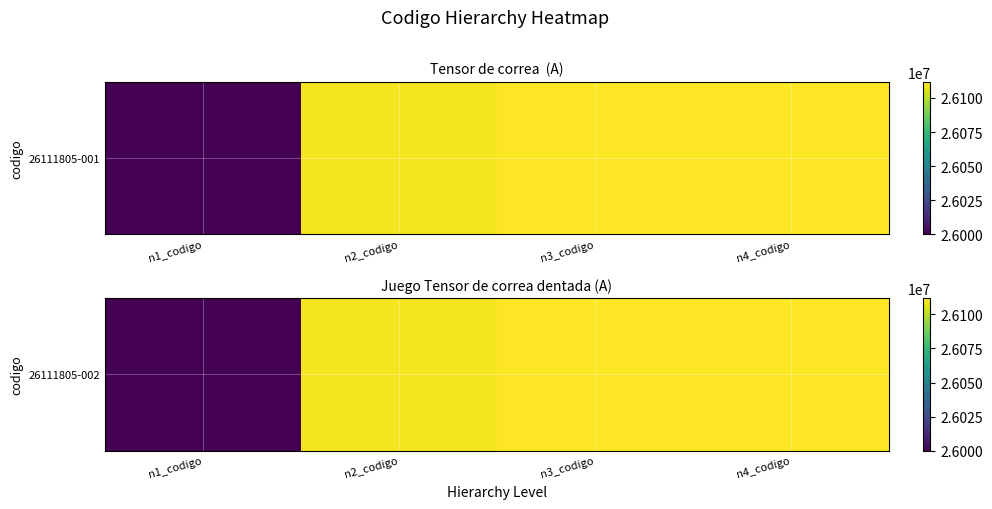

Reading left to right, transcribe all the data shown in this chart.

n1_codigo=26000000	n2_codigo=26110000	n3_codigo=26111800	n4_codigo=26111805